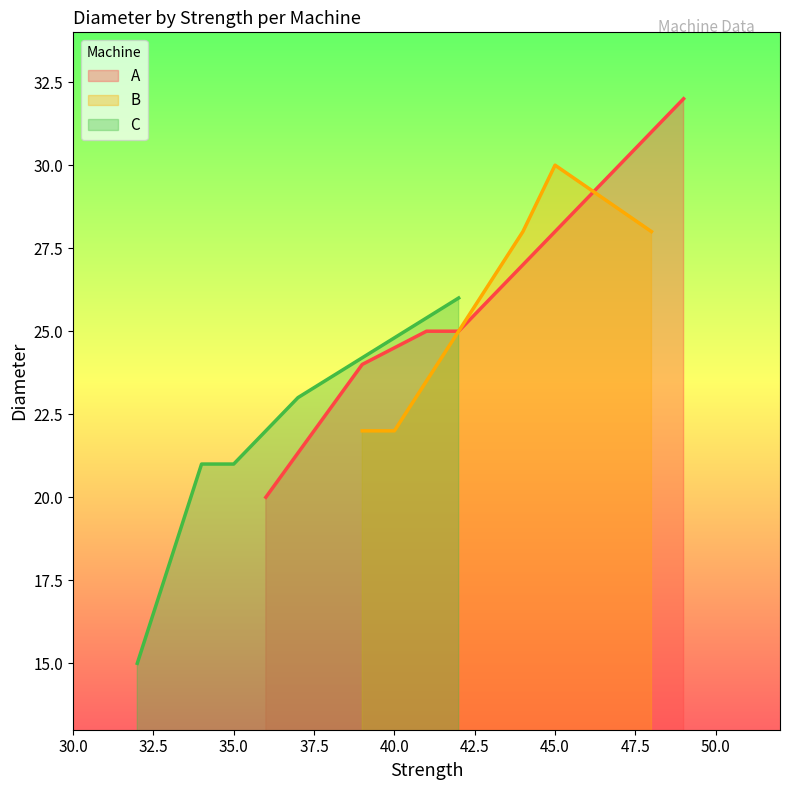

What is the sum of all B values?

130